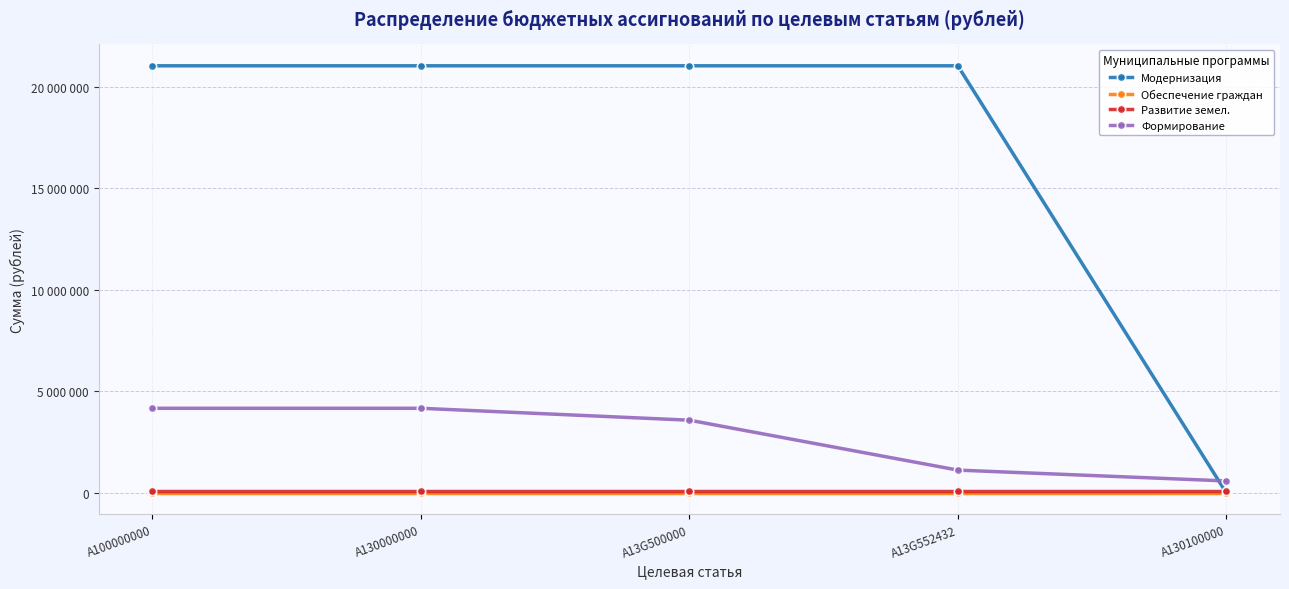

True or false: Обеспечение граждан has more than 1 interior local peaks.

False